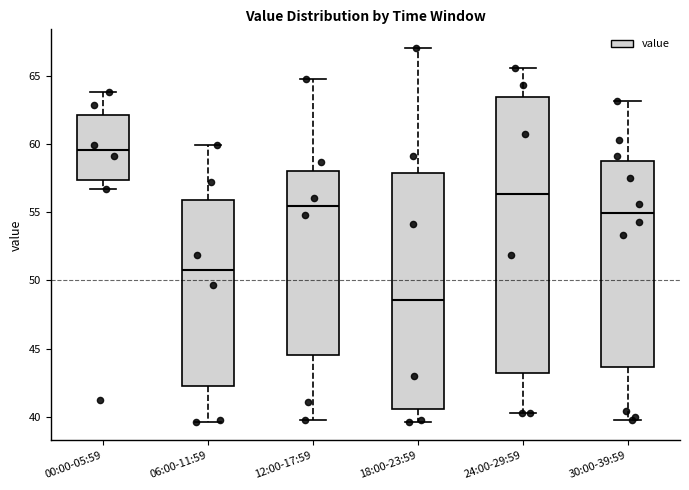

Which box's median line is the lowest?

18:00-23:59